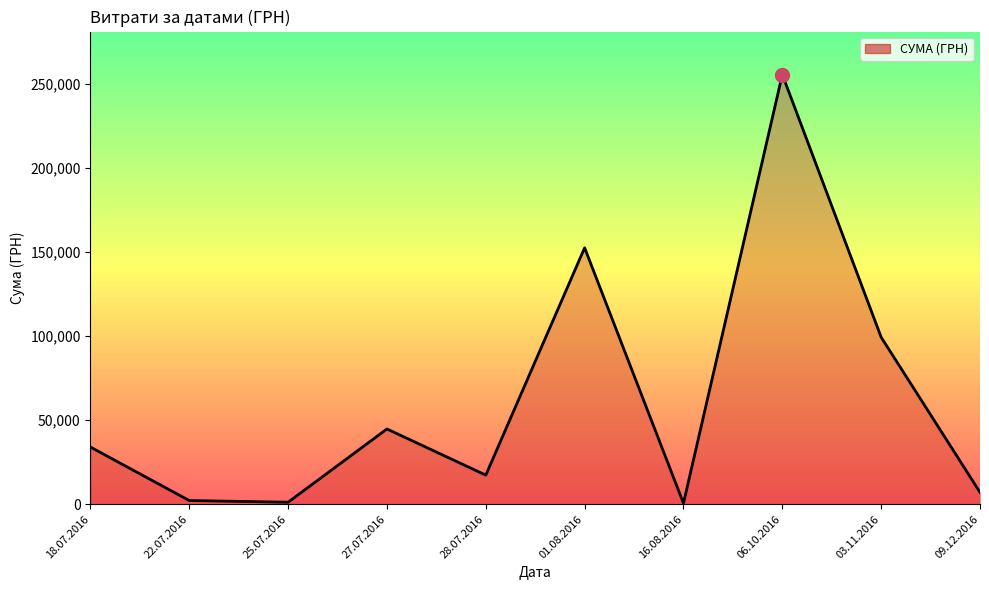

What is the difference between the values at 27.07.2016 and 09.12.2016?

37677.0